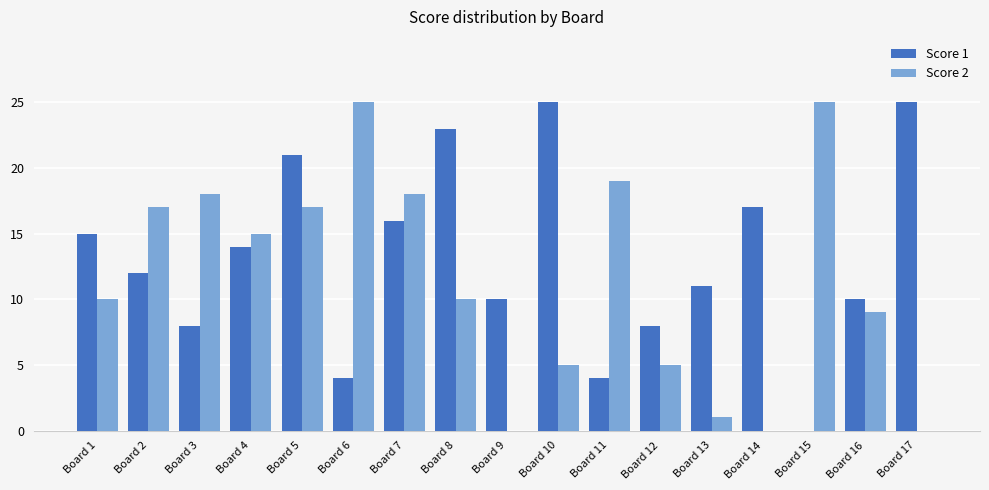

Is it true that Score 2 equals 3 at Board 10?

False